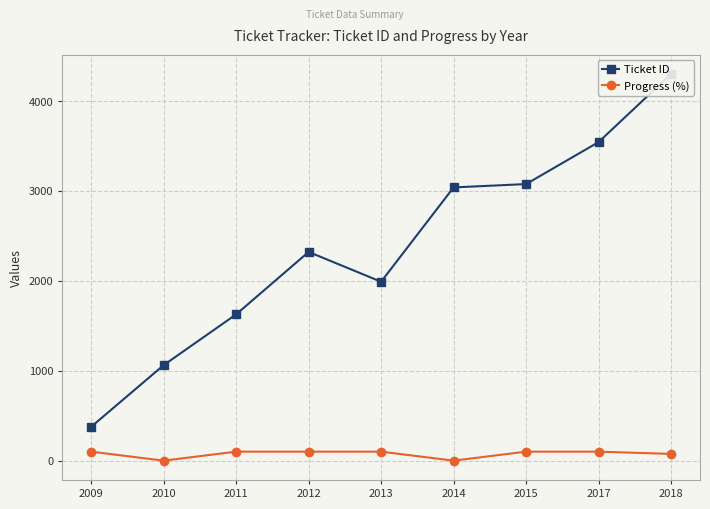

How many Progress (%) values are between 75 and 100?

7